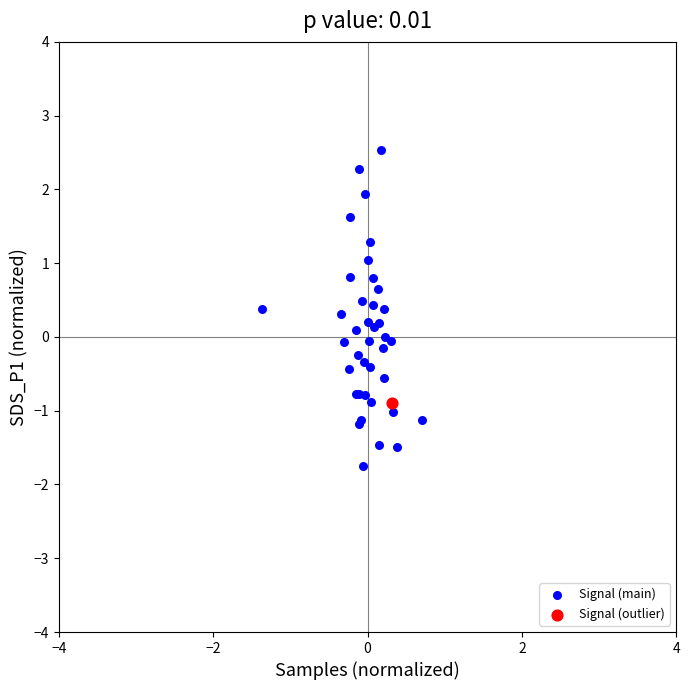

What are all the series names shown in the legend?

Signal (main), Signal (outlier)